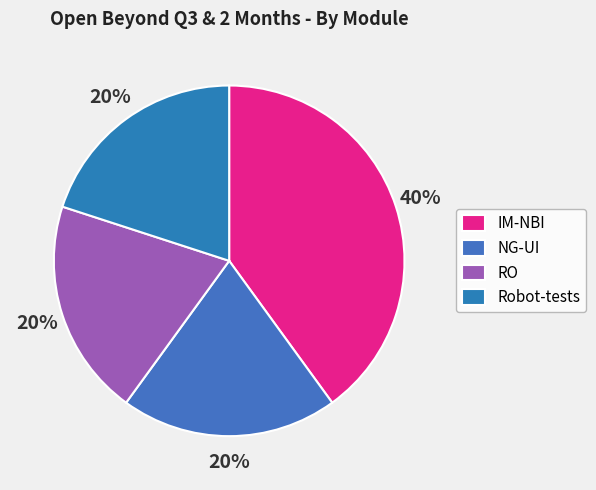

What is the largest slice in the pie chart?

IM-NBI